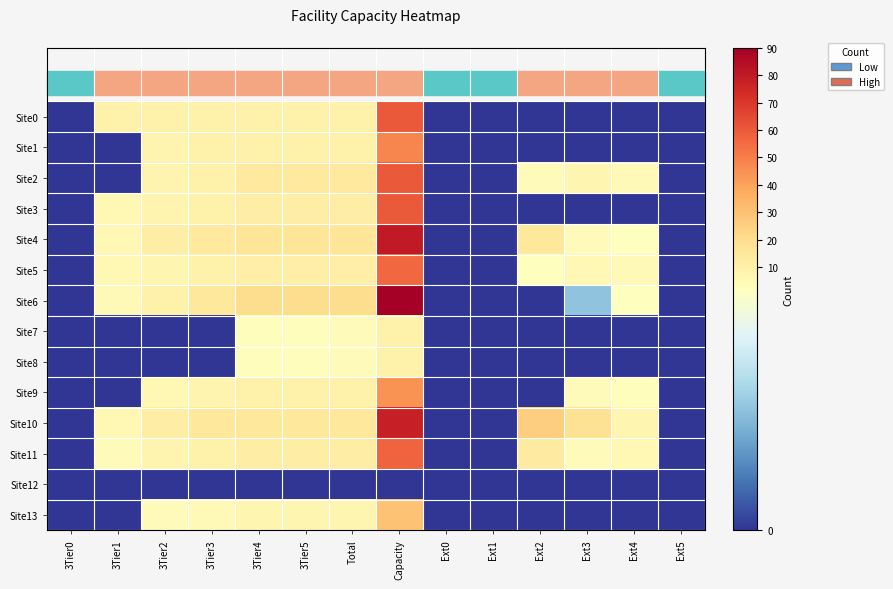

At how many categories does at least one series exceed 47?

1